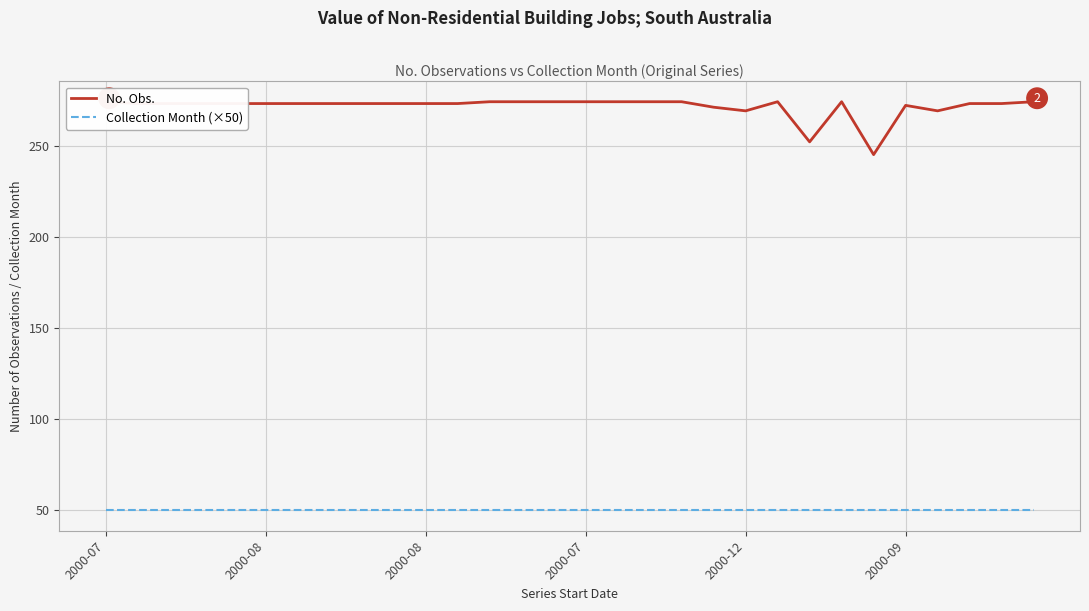

Reading left to right, transcribe all the data shown in this chart.

No. Obs.: 274	273	273	273	273	273	273	273	273	273	273	273	274	274	274	274	274	274	274	271	269	274	252	274	245	272	269	273	273	274
Collection Month (×50): 50	50	50	50	50	50	50	50	50	50	50	50	50	50	50	50	50	50	50	50	50	50	50	50	50	50	50	50	50	50